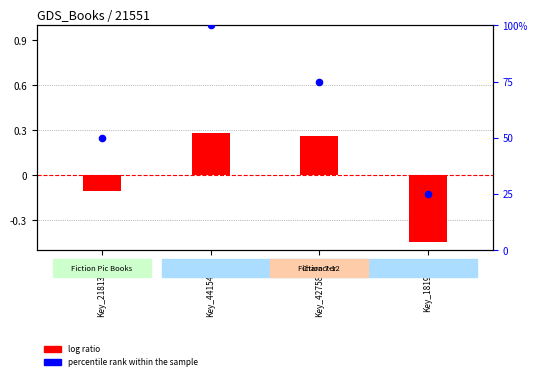

Which series has the widest spread of Y values?

percentile rank within the sample